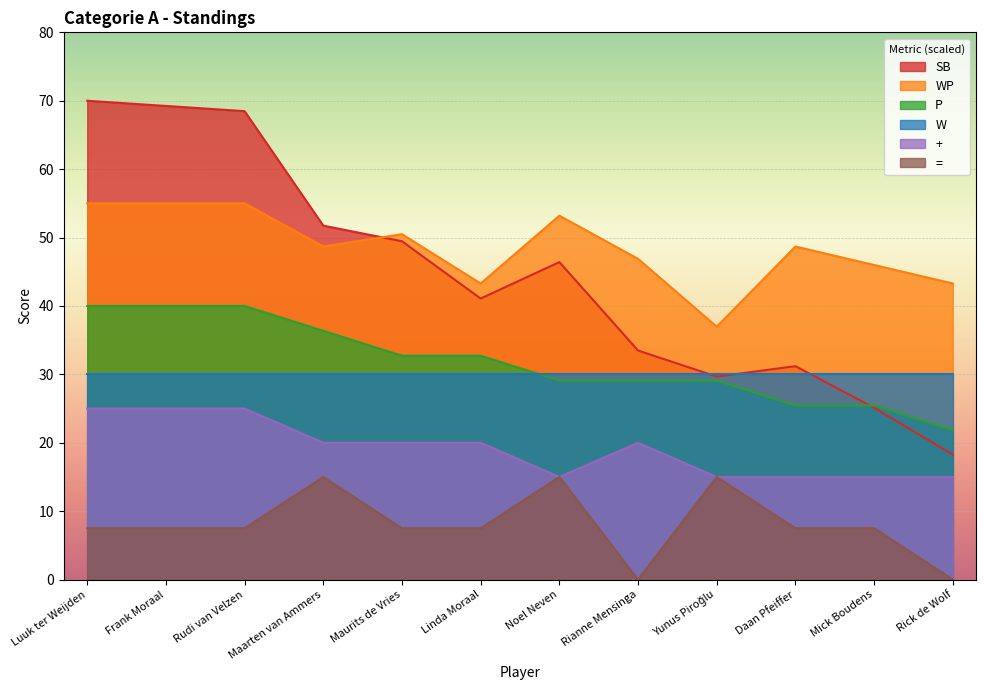

Where is the first local maximum for +?

Rianne Mensinga